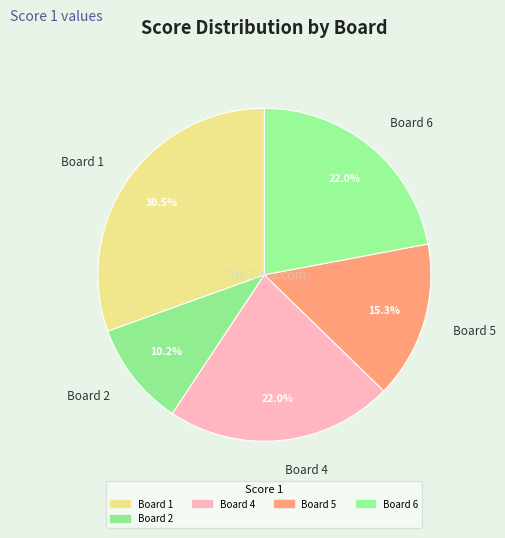

How many segments does this pie chart have?

5